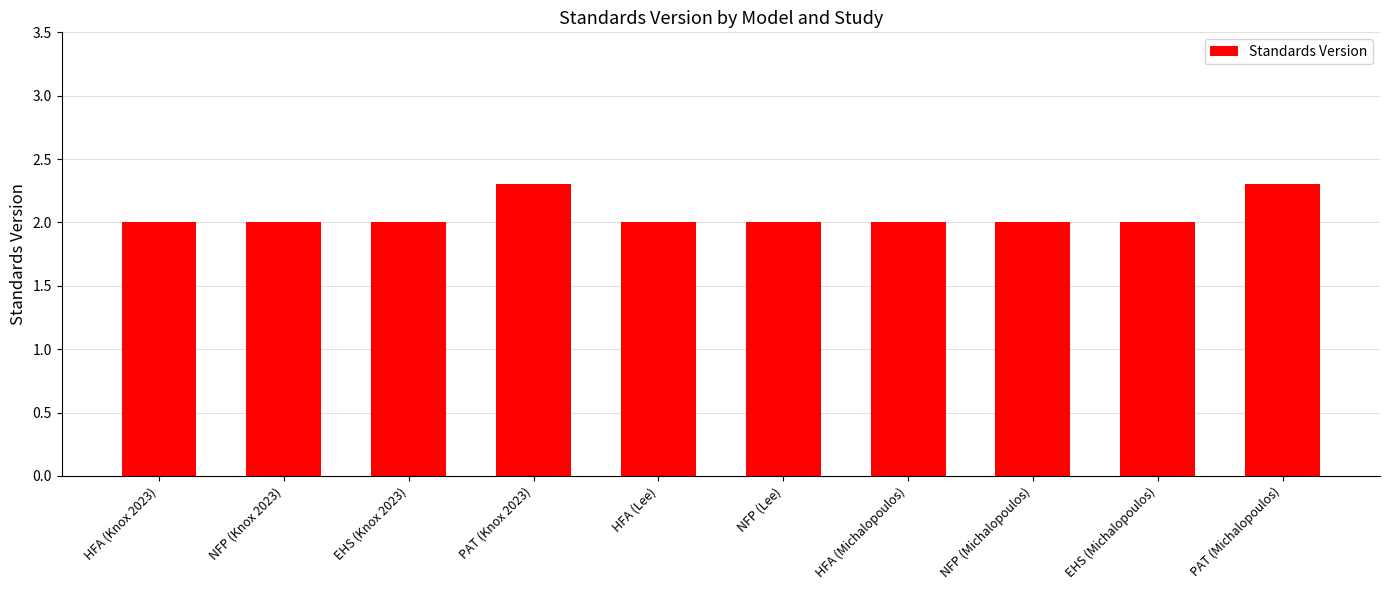

True or false: the data shows 3.4 at EHS (Knox 2023).

False